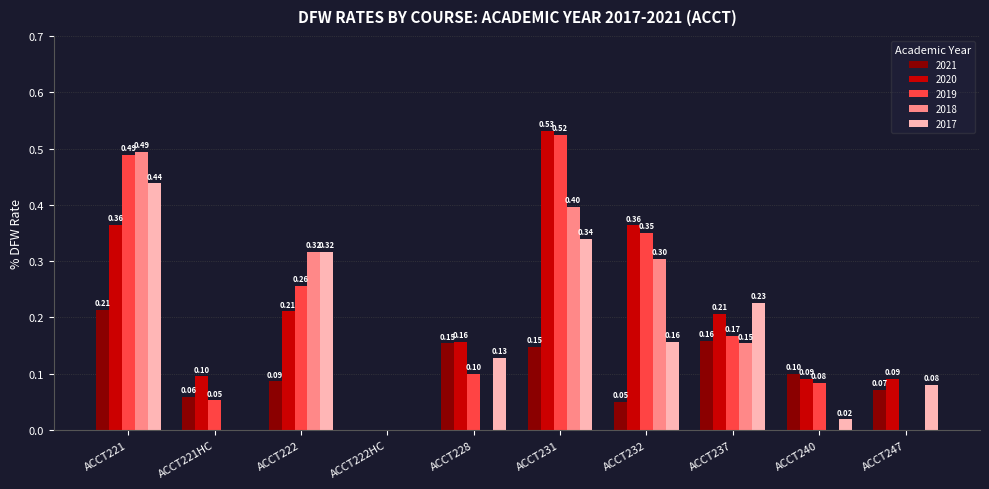

Which series has the widest spread of values?

2020